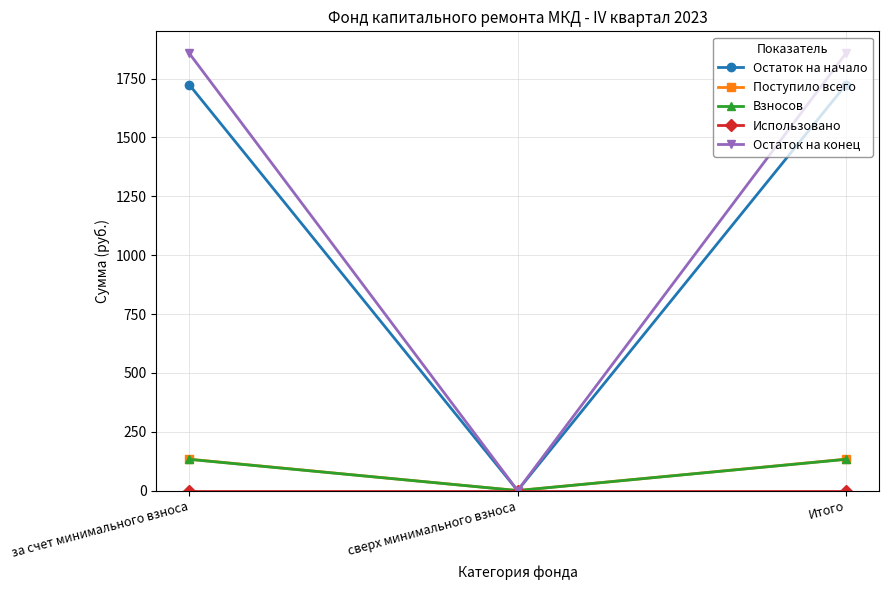

The Поступило всего series shows 70.4 at сверх минимального взноса. True or false?

False